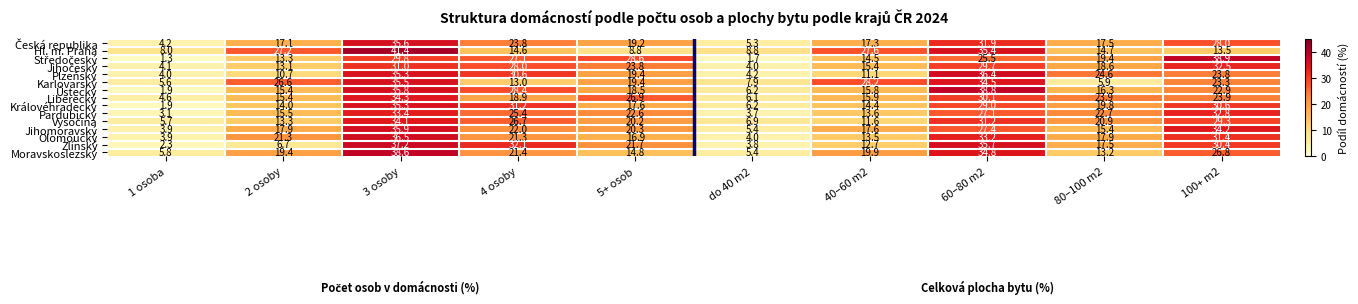

What is the total value across all series at 80–100 m2?

268.3